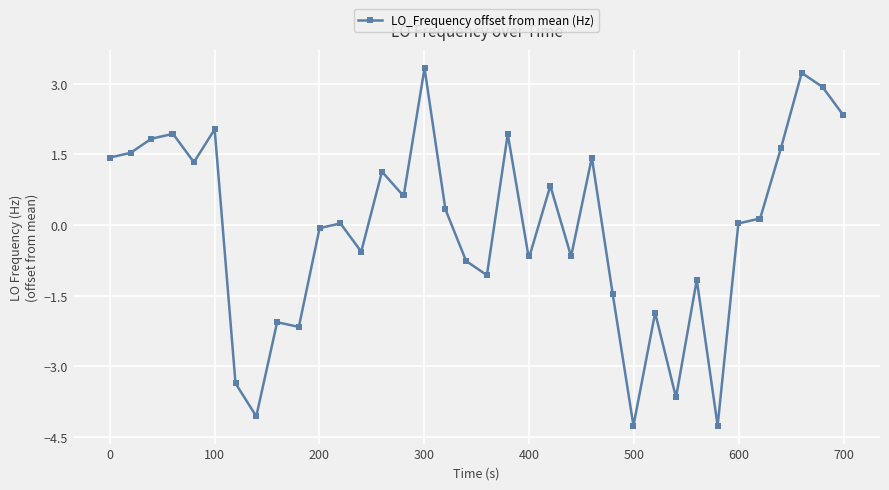

What is the difference between the maximum and minimum values?

7.6